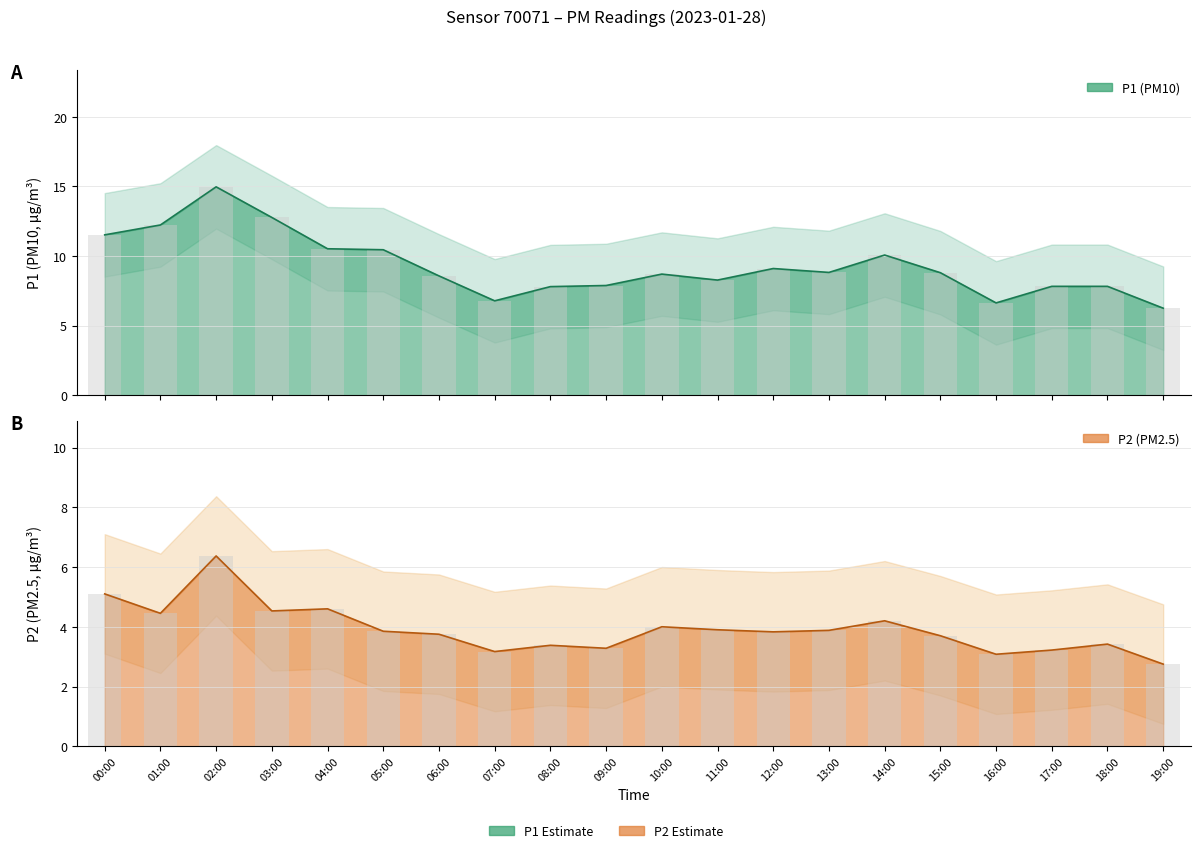

At which label is P1 closest to 10?

14:00